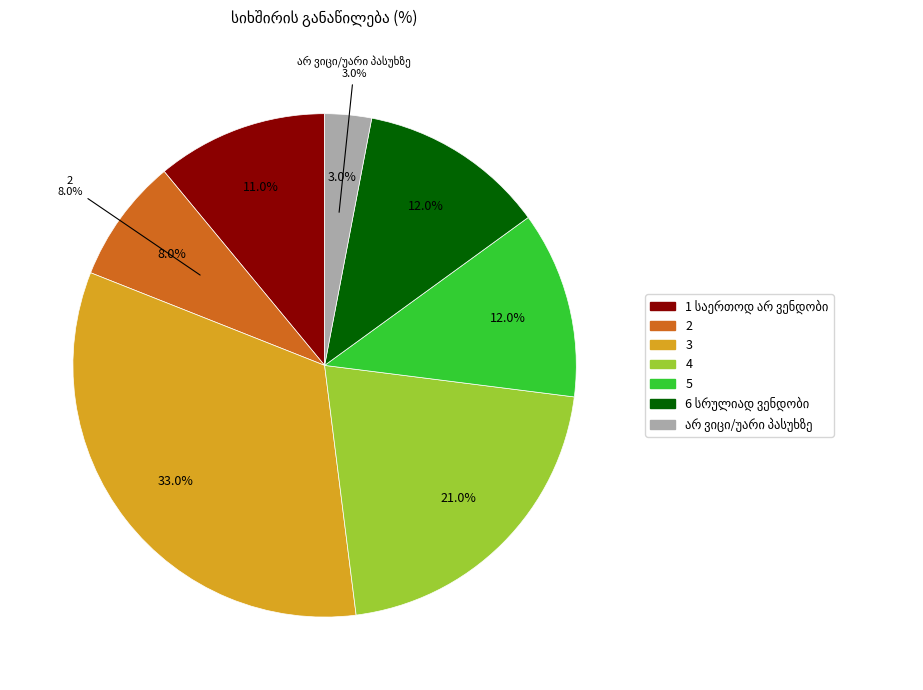

To the nearest percent, what is the difference between the 5 and არ ვიცი/უარი პასუხზე slice percentages?

9%